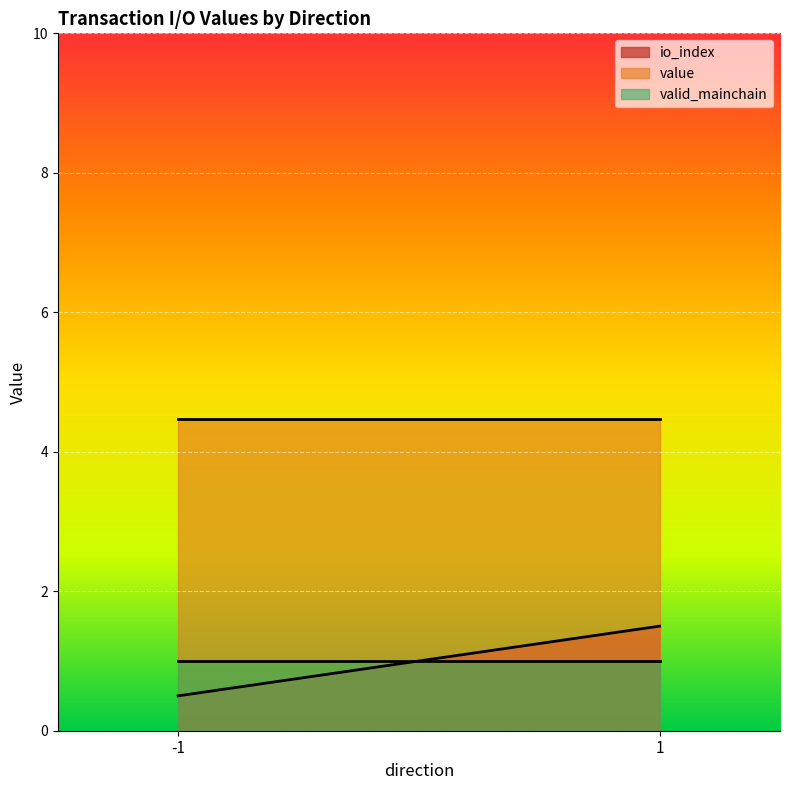

Is it true that value equals 0.0 at 1?

False